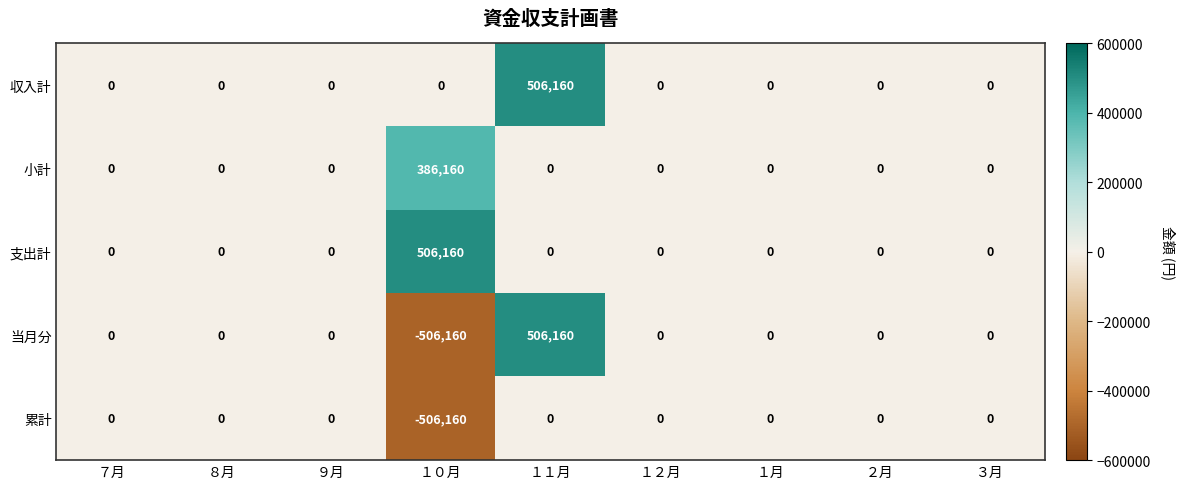

What is the minimum value shown in the chart?

-506160